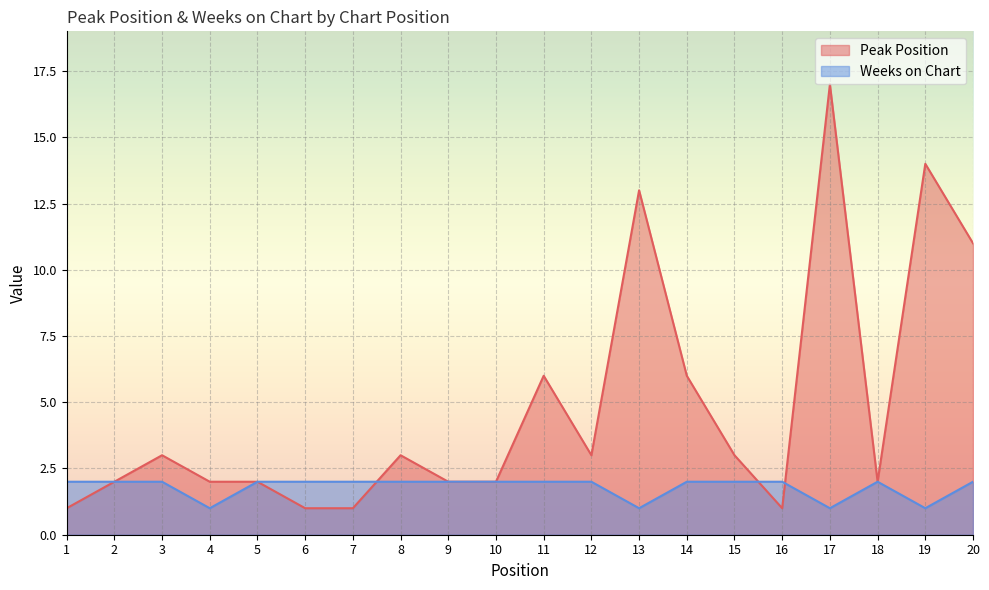

Where is the first local maximum for Peak Position?

3